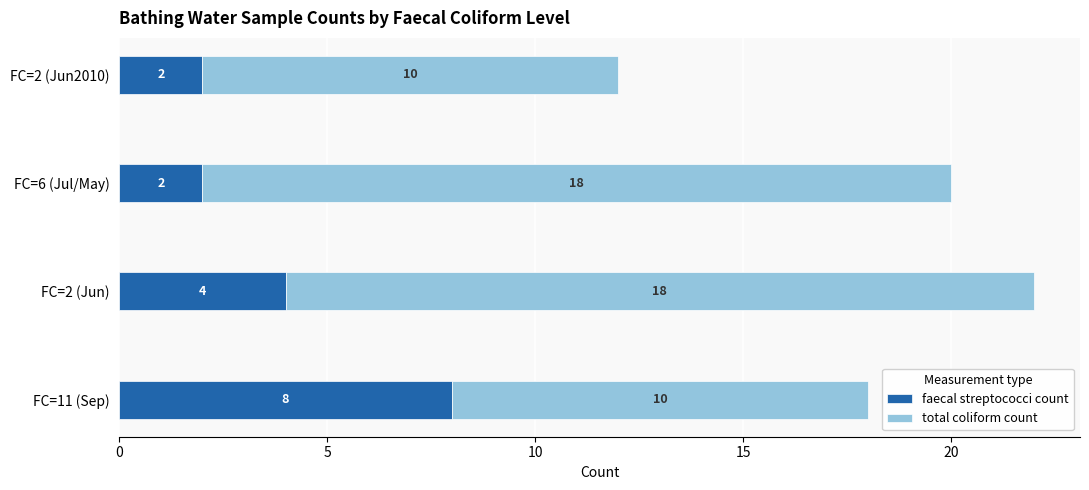

Is it true that faecal streptococci count equals 1 at FC=6 (Jul/May)?

False